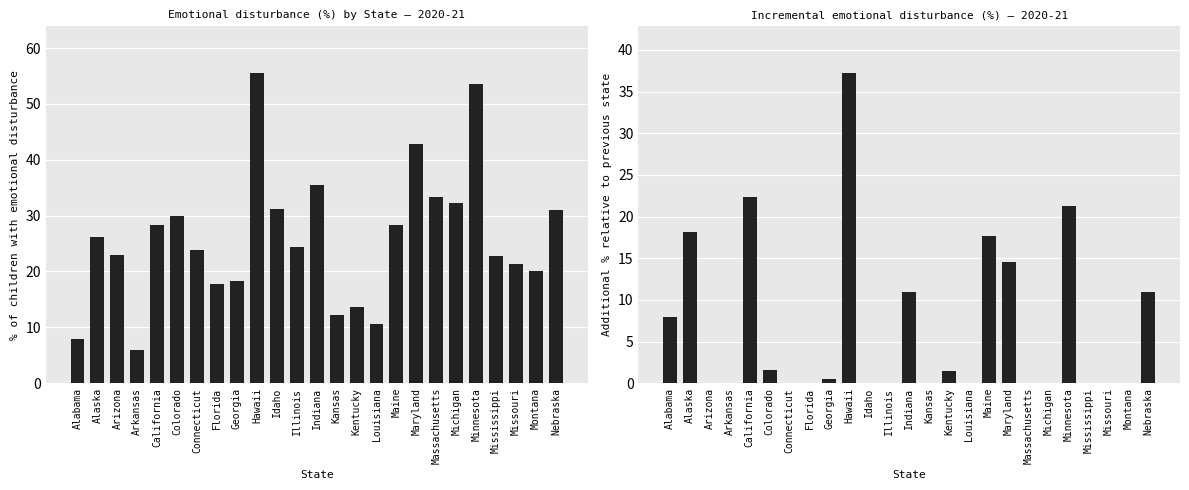

Are the bars grouped side by side (vs. stacked)?

Yes